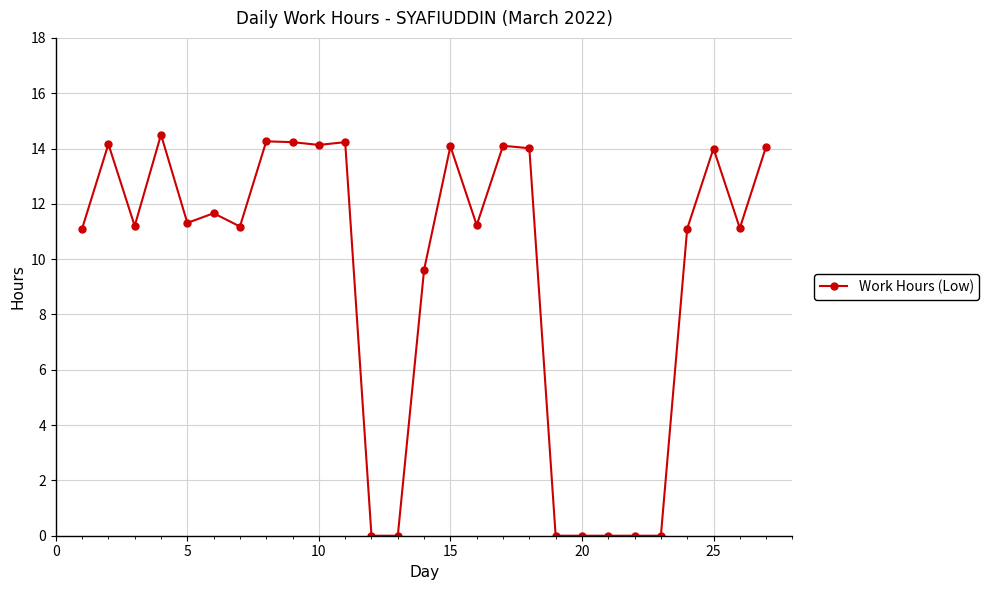

True or false: the data has more than 0 interior local peaks.

True